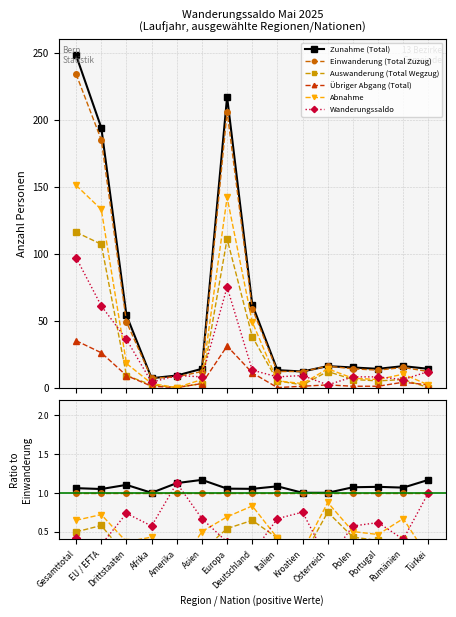

Reading left to right, extract all data points from this chart.

Zunahme (Total): 1.1	1.0	1.1	1.0	1.1	1.2	1.1	1.1	1.1	1.0	1.0	1.1	1.1	1.1	1.2
Einwanderung (Total Zuzug): 1.0	1.0	1.0	1.0	1.0	1.0	1.0	1.0	1.0	1.0	1.0	1.0	1.0	1.0	1.0
Auswanderung (Total Wegzug): 0.5	0.6	0.2	0.3	0.0	0.2	0.5	0.6	0.4	0.2	0.8	0.4	0.4	0.4	0.0
Übriger Abgang (Total): 0.1	0.1	0.2	0.1	0.0	0.2	0.2	0.2	0.0	0.1	0.1	0.1	0.1	0.3	0.2
Abnahme: 0.6	0.7	0.4	0.4	0.0	0.5	0.7	0.8	0.4	0.2	0.9	0.5	0.5	0.7	0.2
Wanderungssaldo: 0.4	0.3	0.7	0.6	1.1	0.7	0.4	0.2	0.7	0.8	0.1	0.6	0.6	0.4	1.0